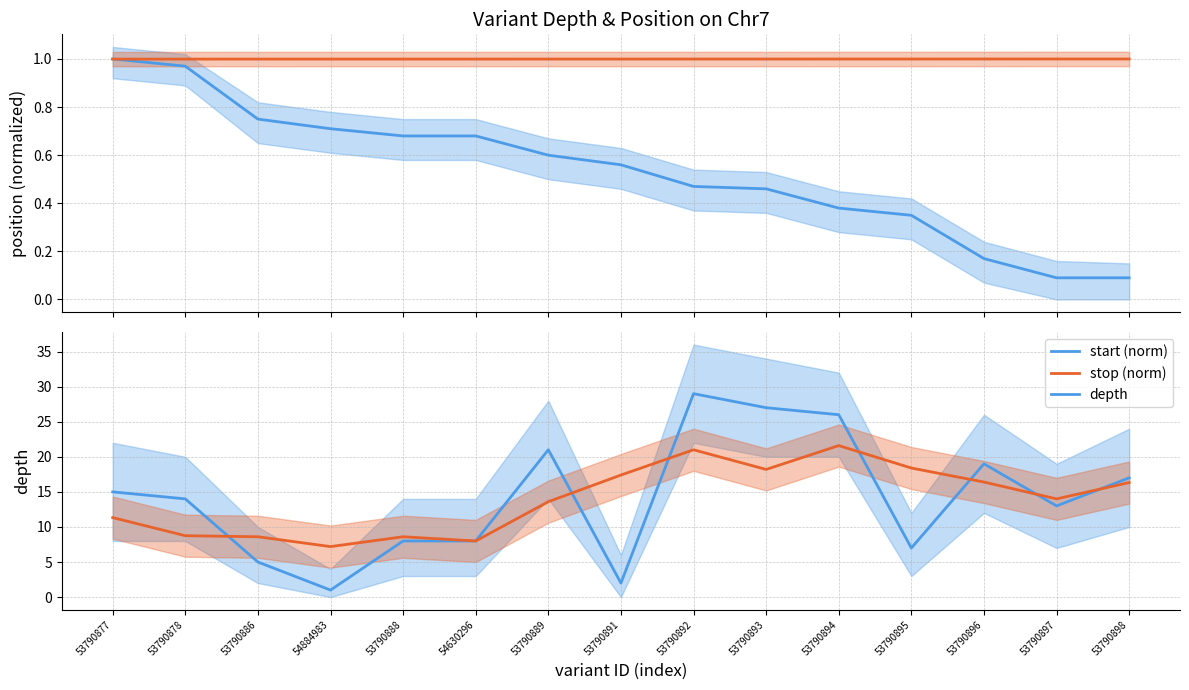

True or false: depth (smooth) and start (norm) intersect in this chart.

False